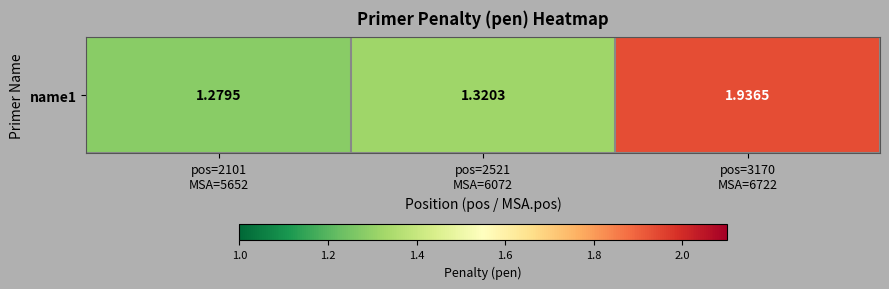

Reading right to left, extract all data points from this chart.

1.9	1.3	1.3